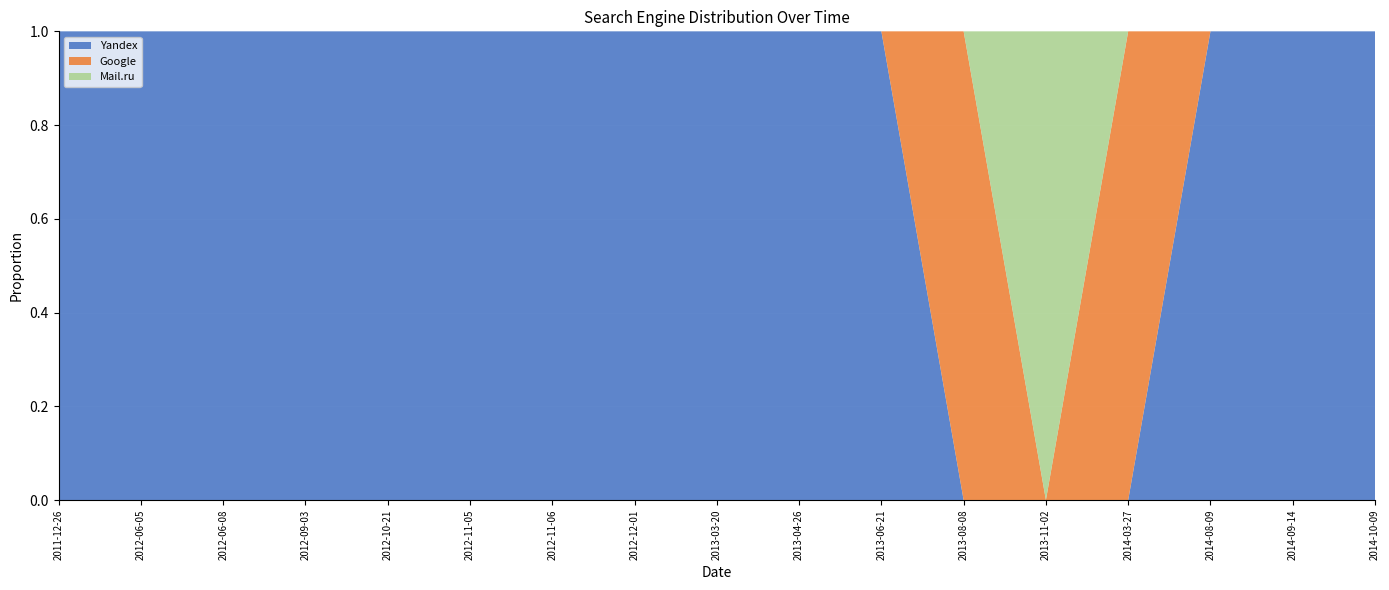

Reading left to right, list all the values displayed in this chart.

Yandex: 1	1	1	1	1	1	1	1	1	1	1	0	0	0	1	1	1
Google: 0	0	0	0	0	0	0	0	0	0	0	1	0	1	0	0	0
Mail.ru: 0	0	0	0	0	0	0	0	0	0	0	0	1	0	0	0	0